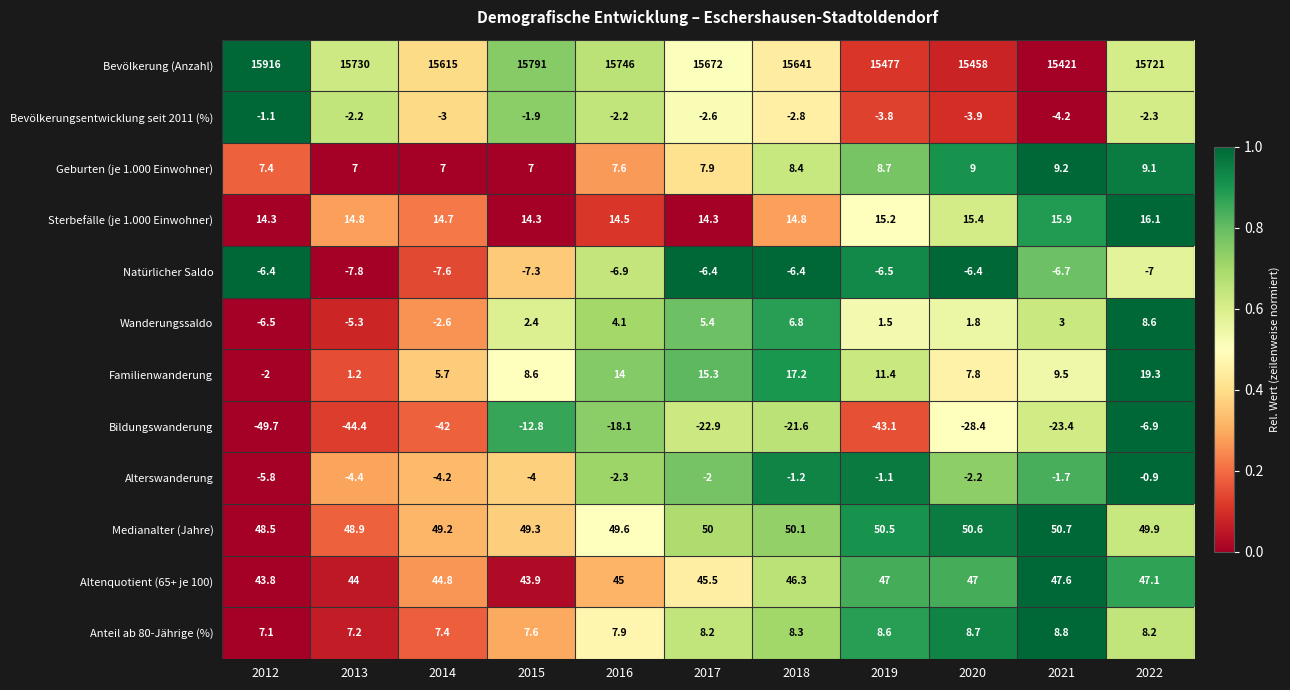

What is the average value of the Bevölkerung (Anzahl) series?

15653.5